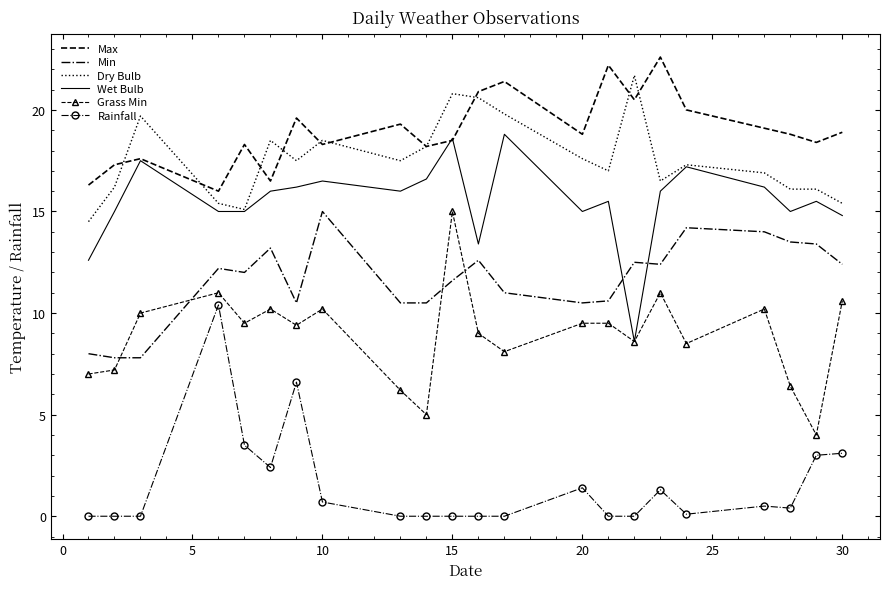

What is the highest value of the Max series?

22.6